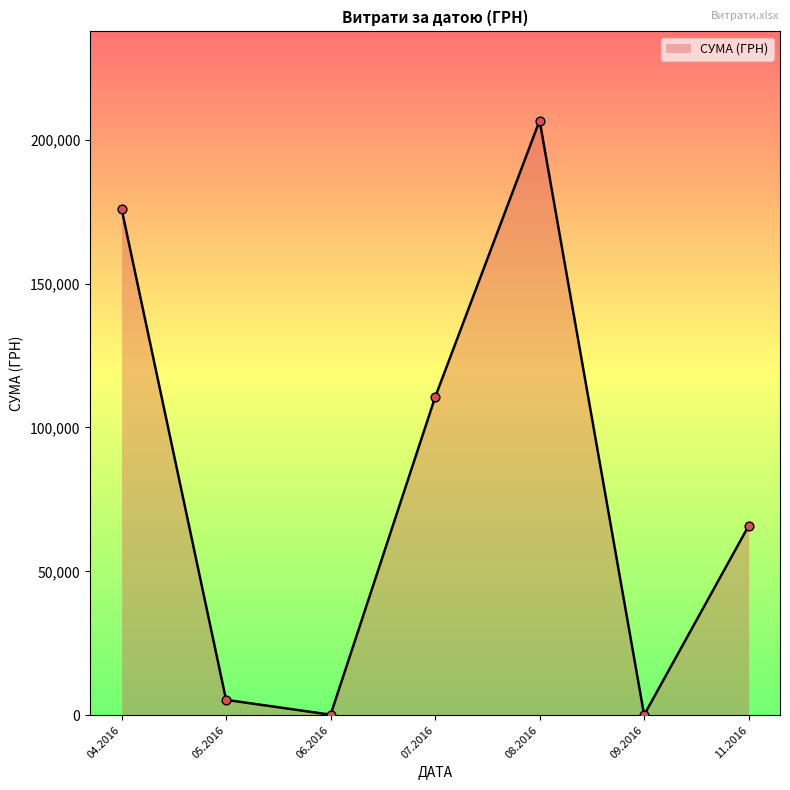

What is the change in value from 07.2016 to 08.2016?

+96164.4